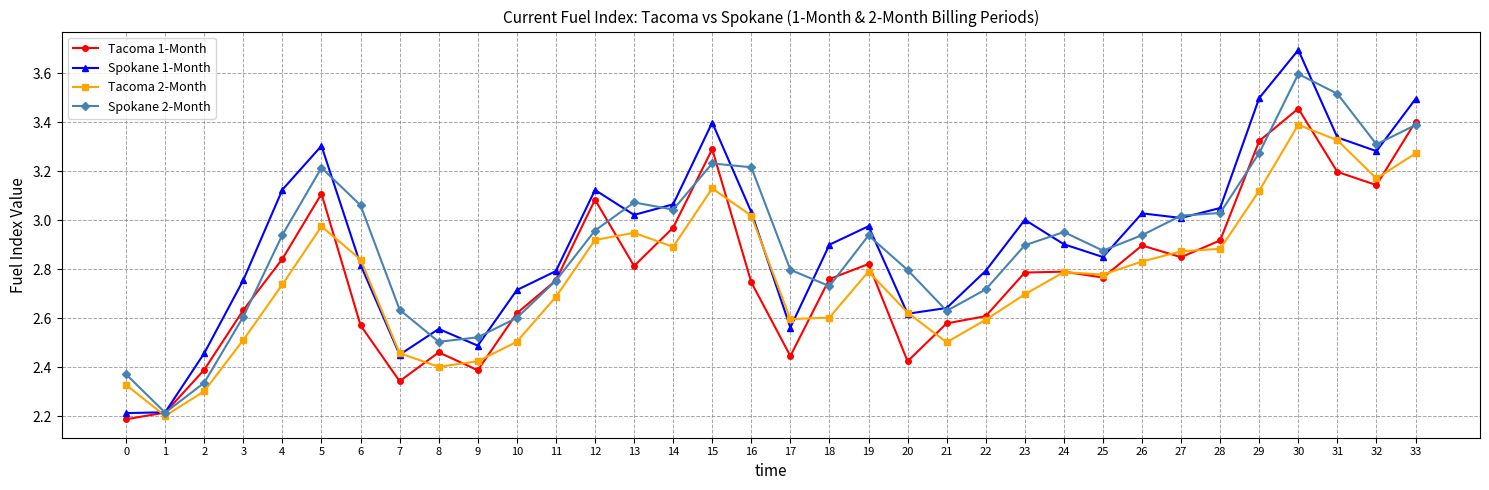

At how many categories does at least one series exceed 2?

34